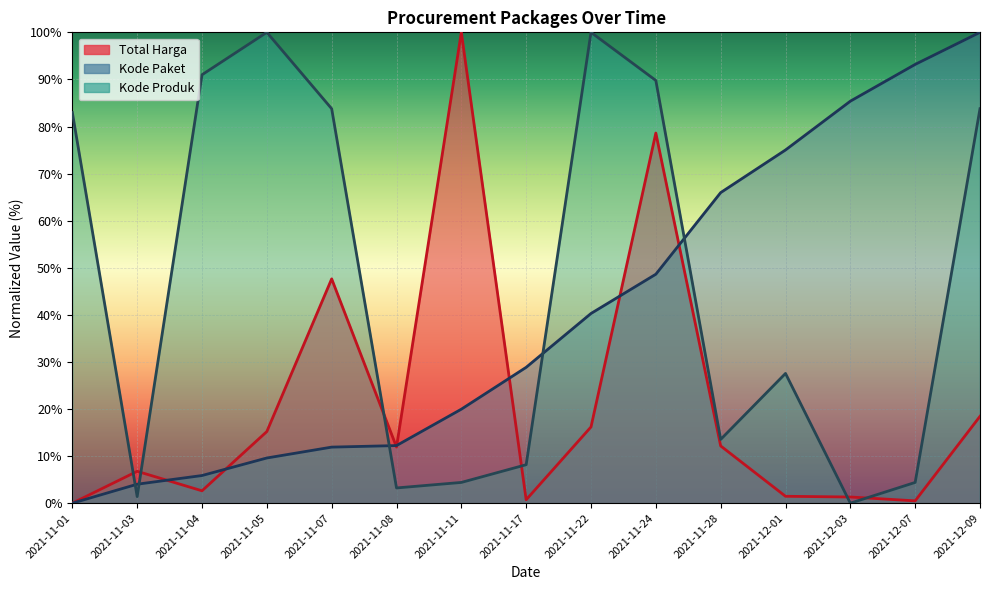

How many categories are shown in the chart?

15